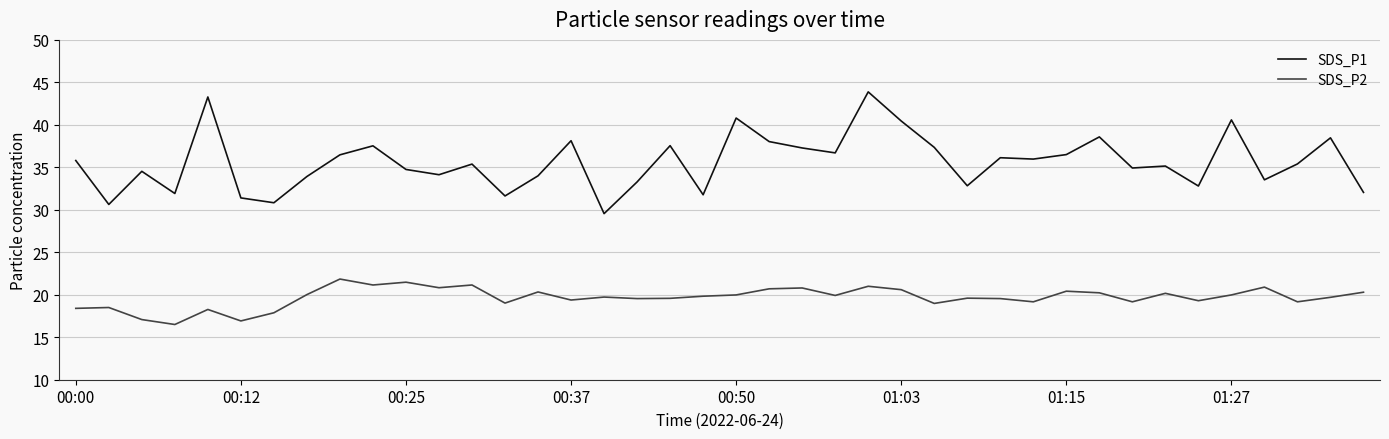

Rank the series by their average value, from highest to lowest.

SDS_P1, SDS_P2